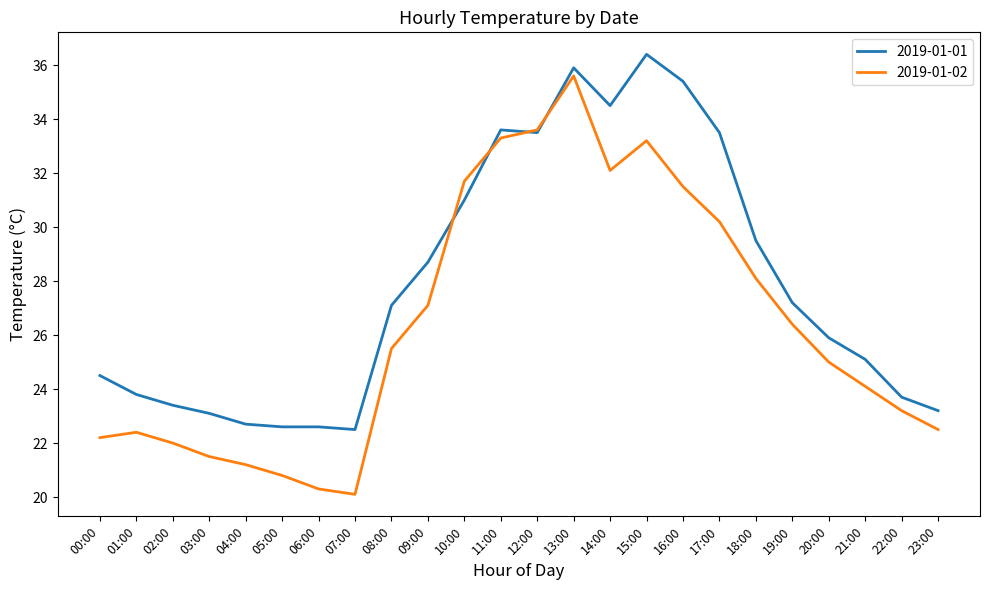

Which series ends up on top after the final intersection of 2019-01-01 and 2019-01-02?

2019-01-01